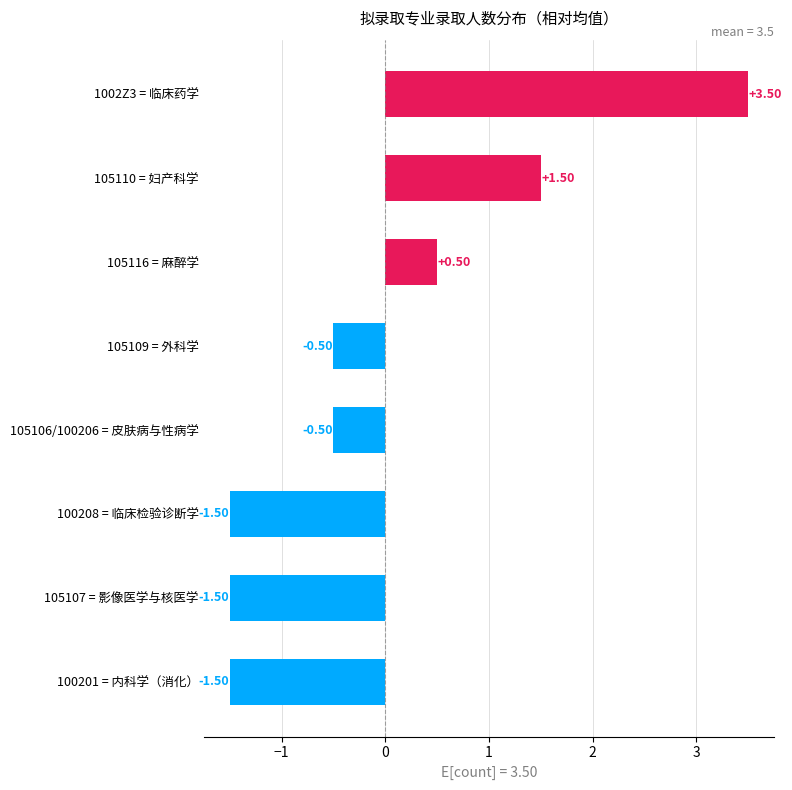

What is the maximum value shown in the chart?

3.5